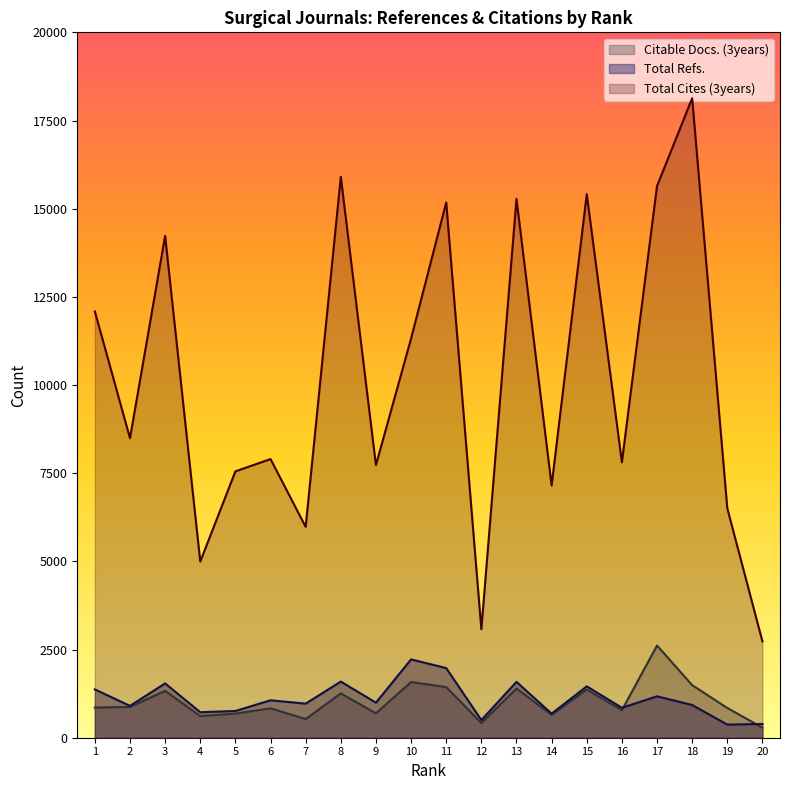

At which label does Total Cites (3years) reach its minimum?

20